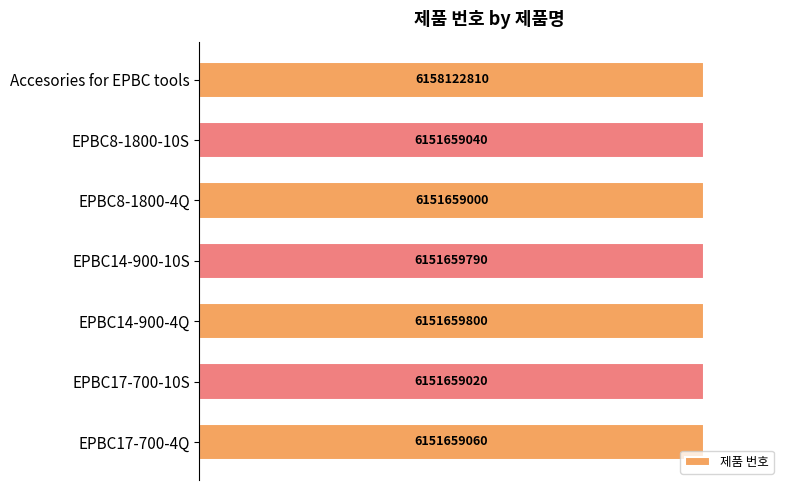

Does the chart contain any negative values?

No